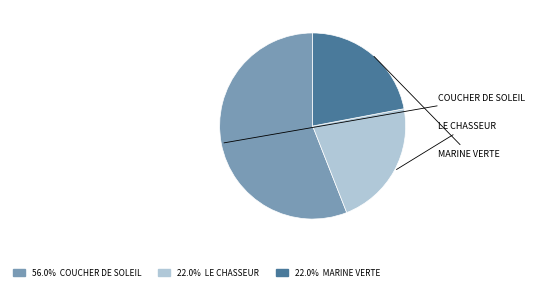

Is there a majority slice in this chart?

Yes